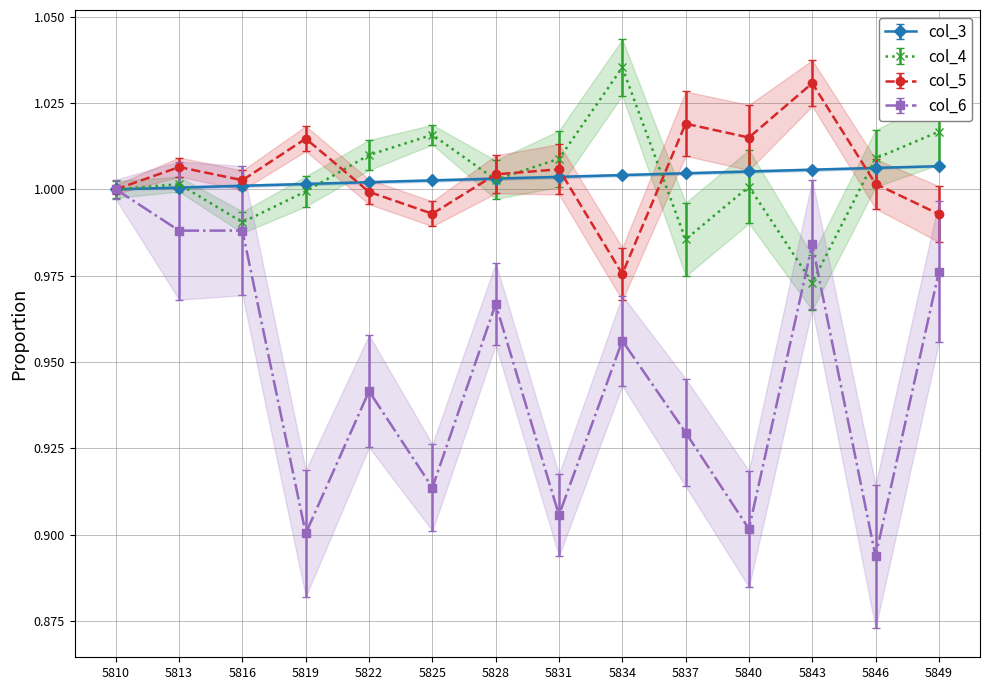

Rank the series by their maximum value, from lowest to highest.

col_6, col_3, col_5, col_4